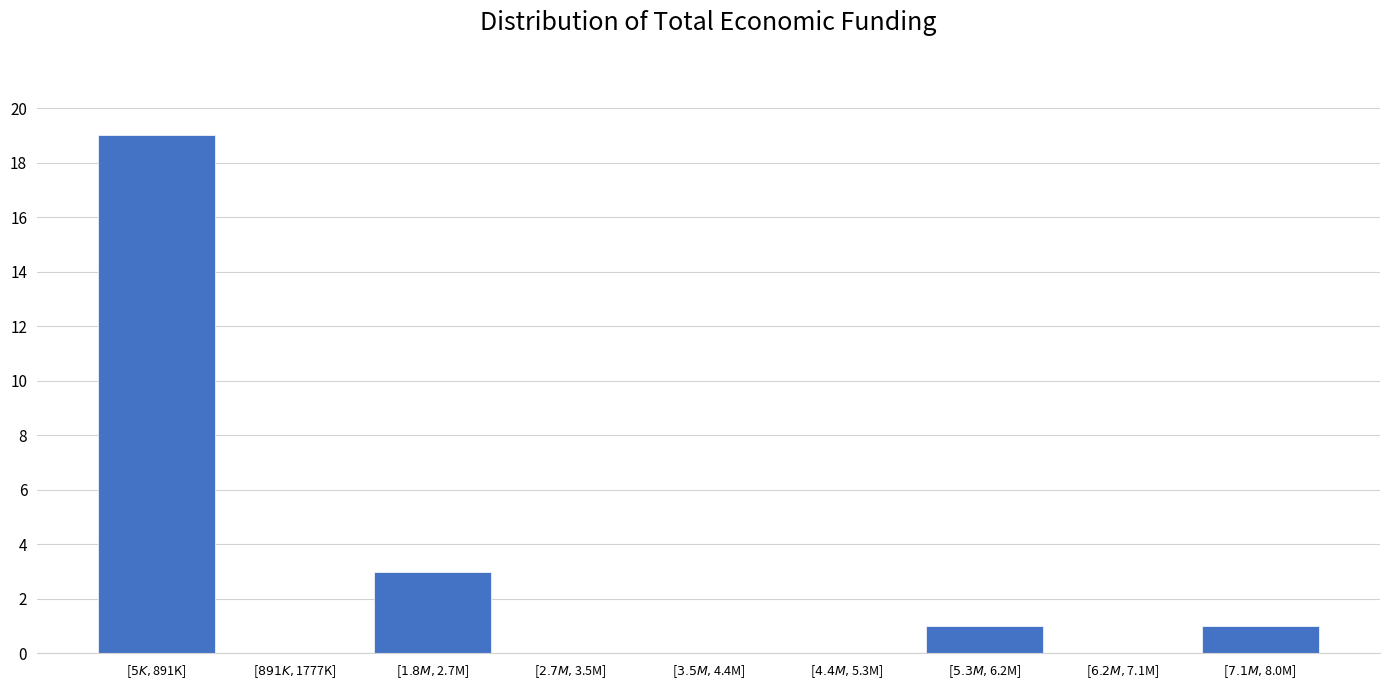

What is the maximum value shown in the chart?

19